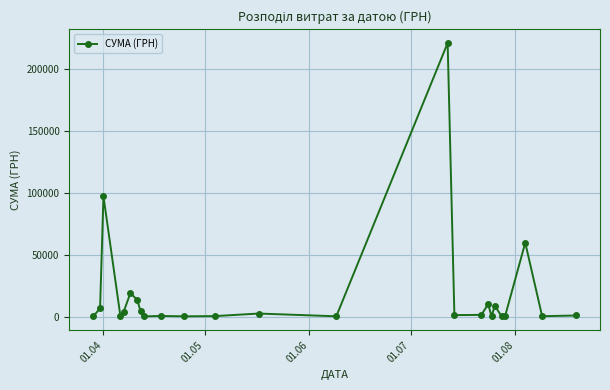

Does the chart have visible grid lines?

Yes